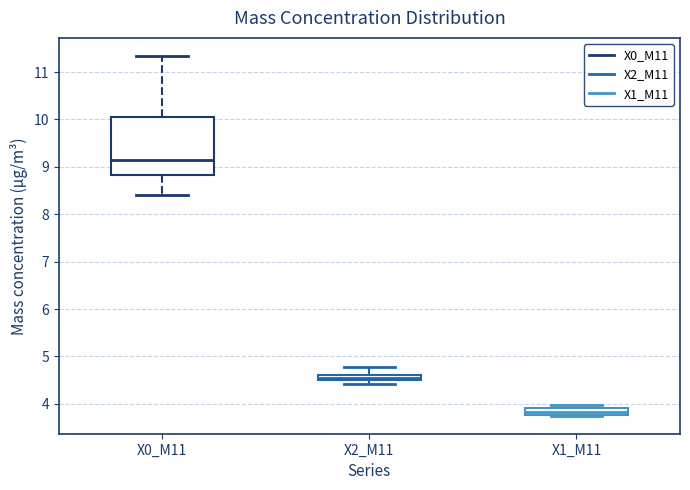

Which box is the tallest, from its lower edge to its upper edge?

X0_M11